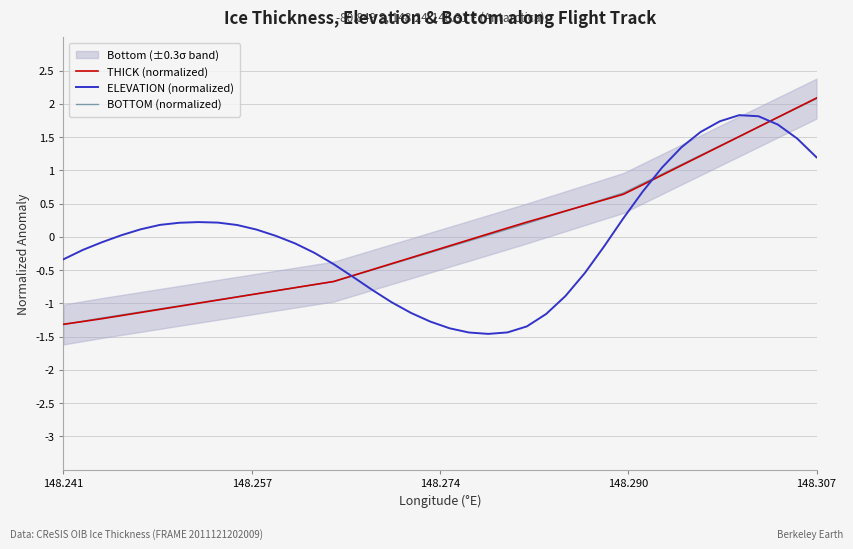

How many positive values does the THICK (normalized) series have?

18